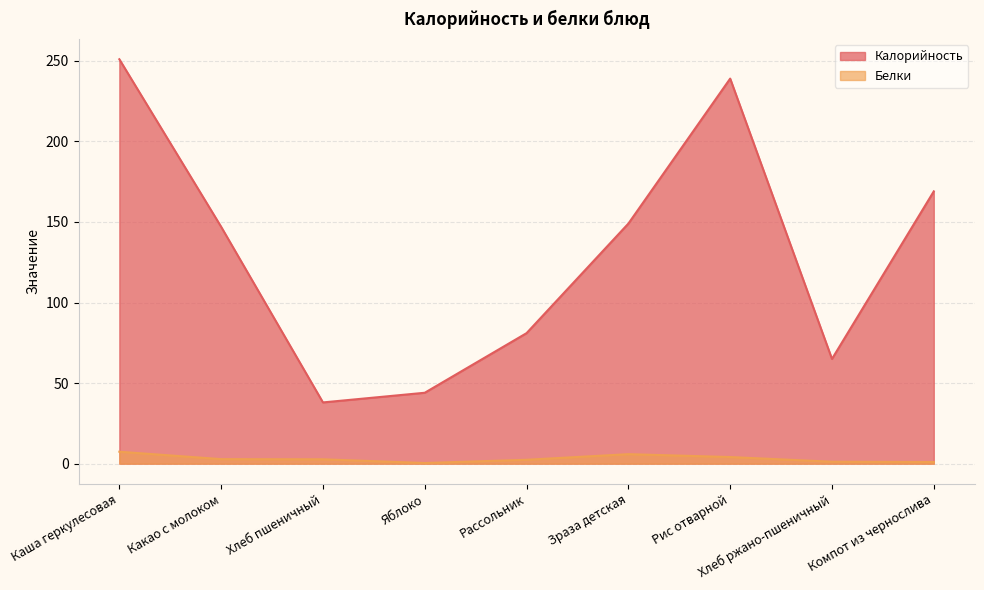

Is it true that Белки equals 4.1 at Рис отварной?

True